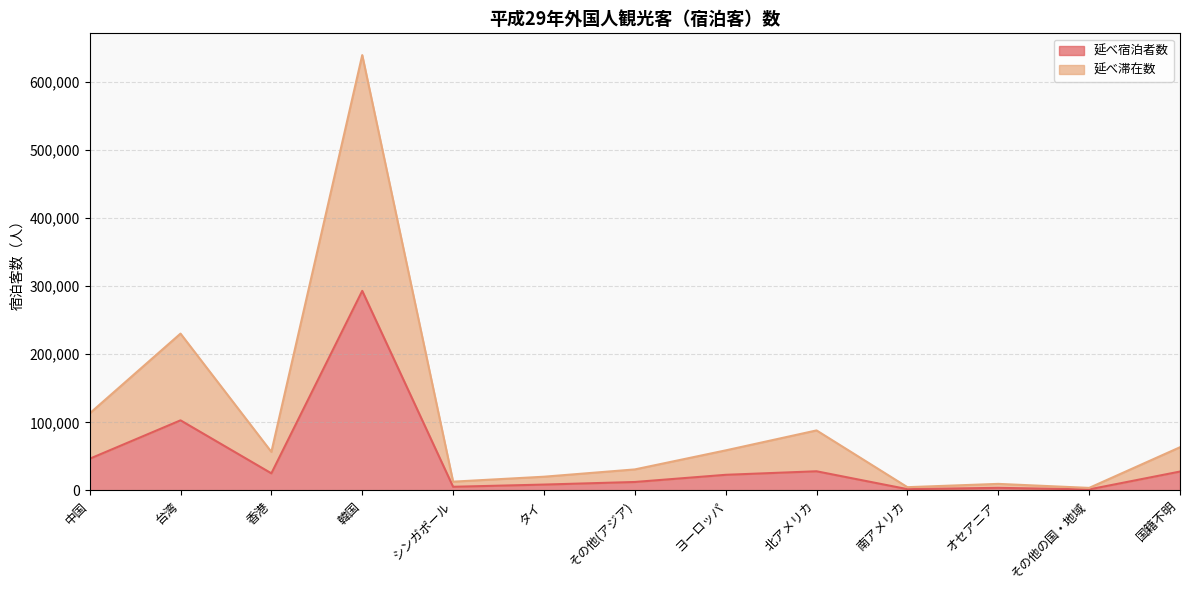

Which category has the highest value across all series?

韓国